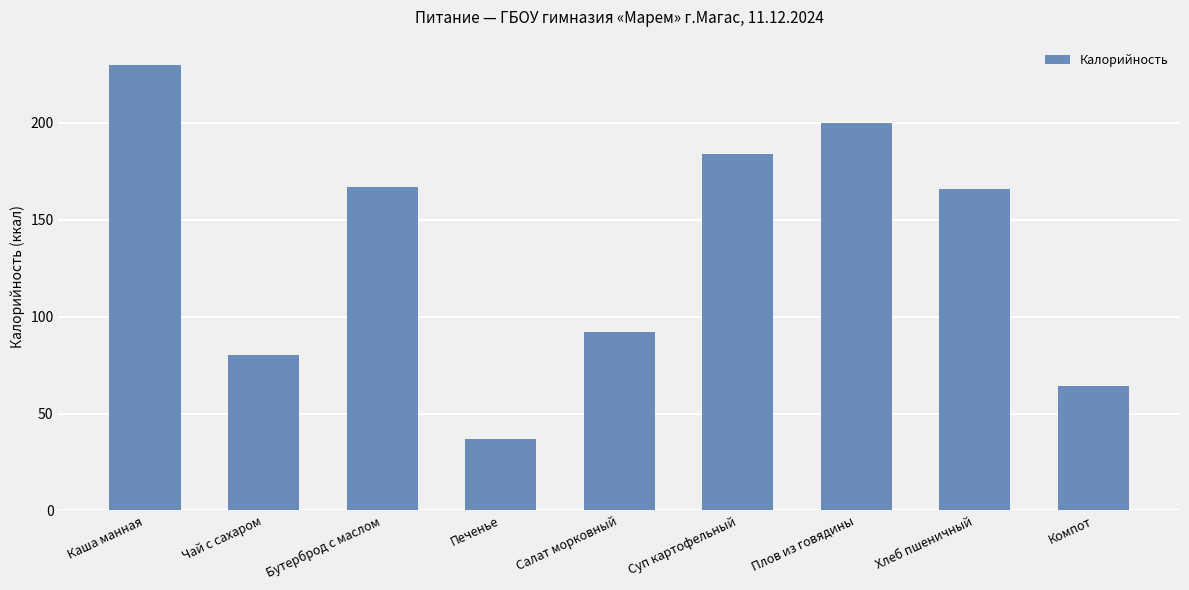

Approximately how many times larger is the value at Компот compared to Печенье?

1.7